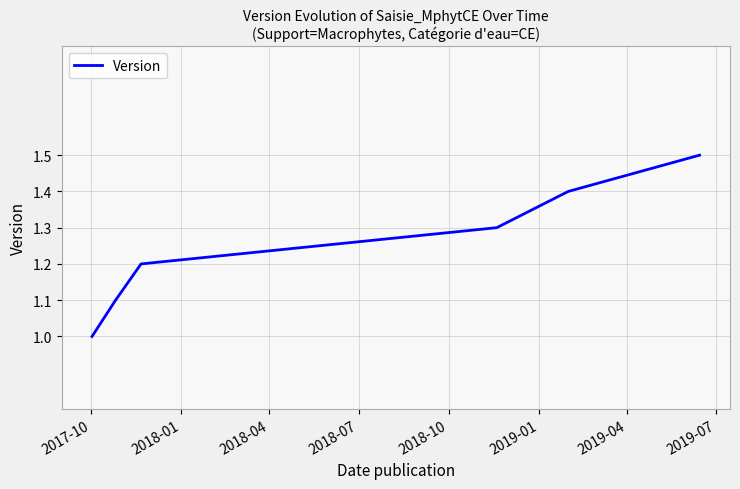

How many categories are shown in the chart?

6